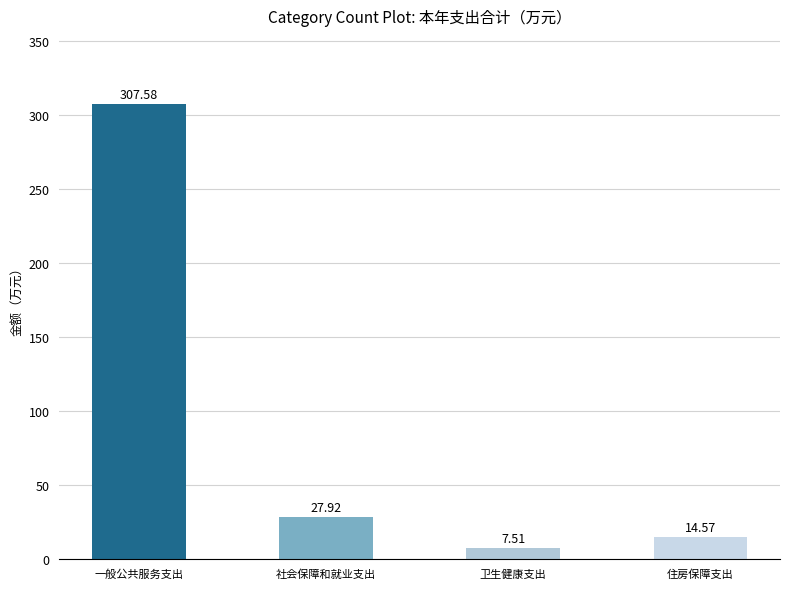

Reading left to right, what are all the values shown in this chart?

一般公共服务支出=307.6	社会保障和就业支出=27.9	卫生健康支出=7.5	住房保障支出=14.6